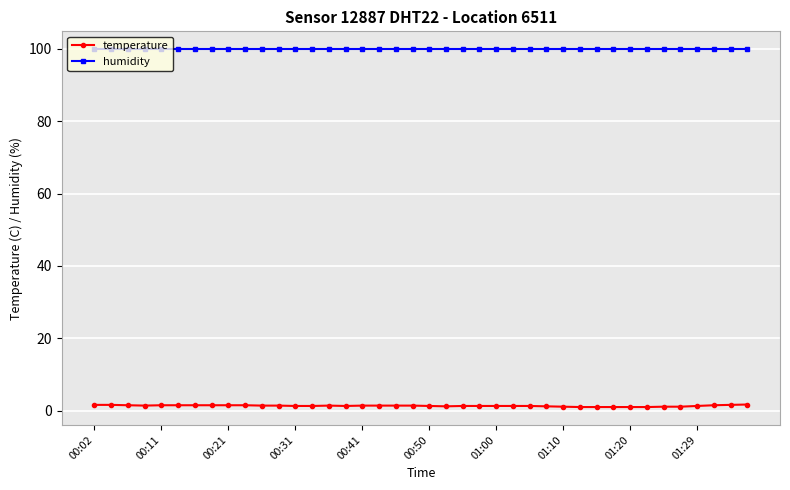

Which series has the largest range (max minus min)?

temperature